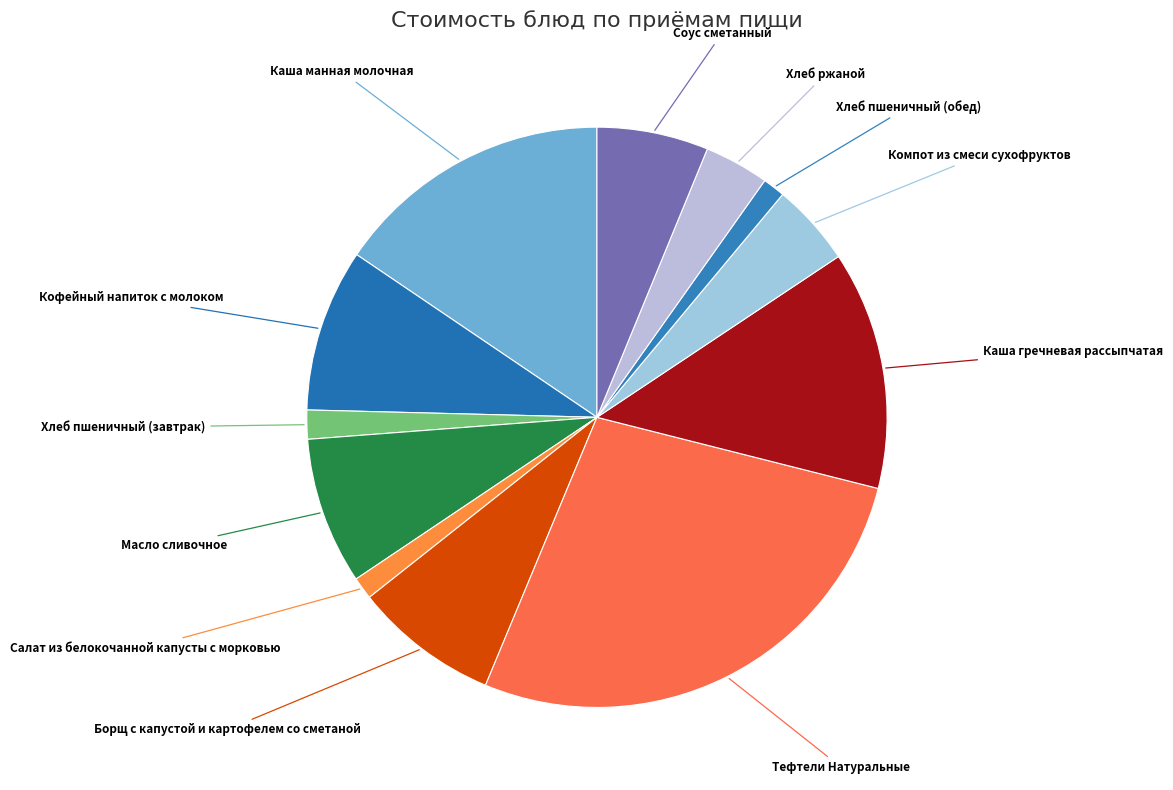

Is there any slice that represents more than half of the pie?

No